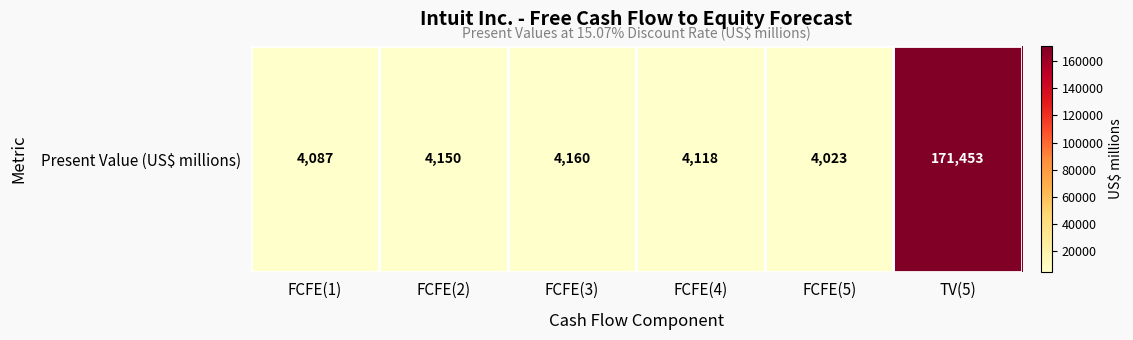

How many values are below 4150?

3